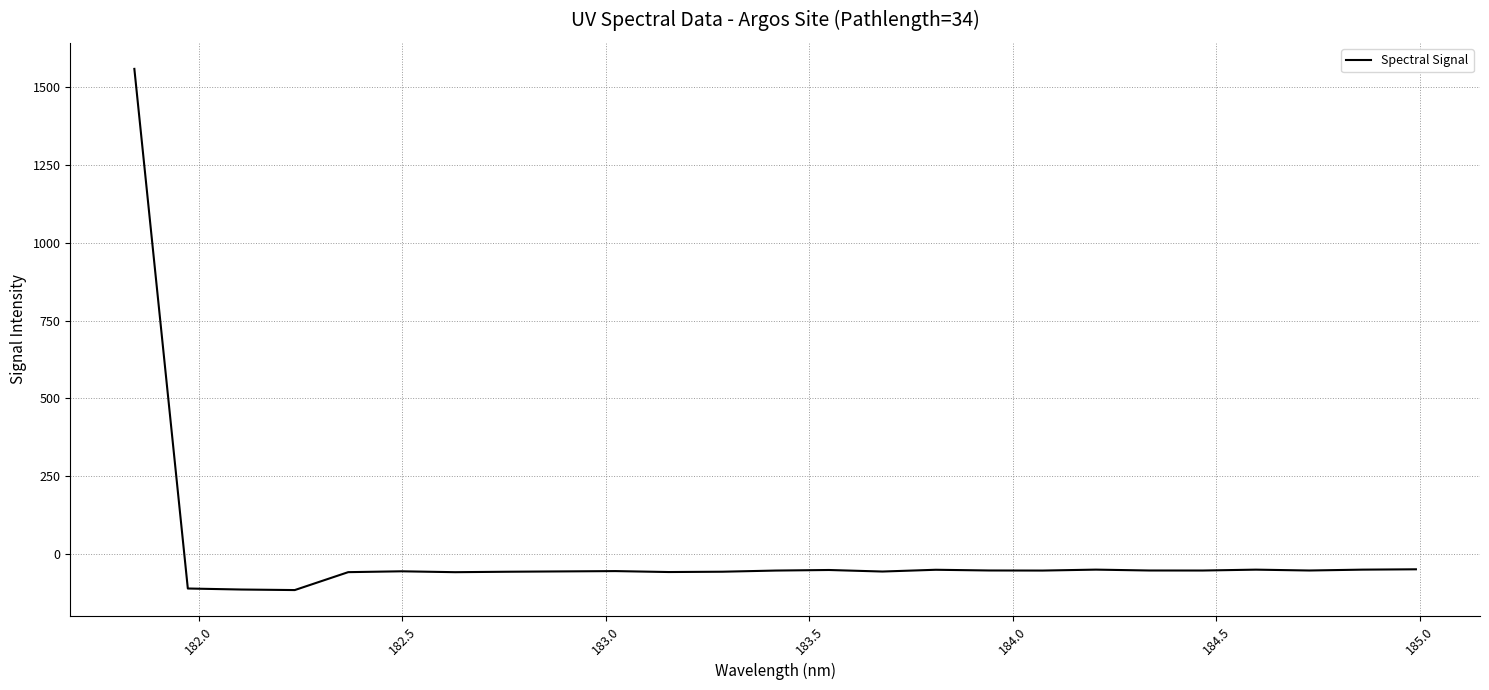

What is the minimum value shown in the chart?

-114.8